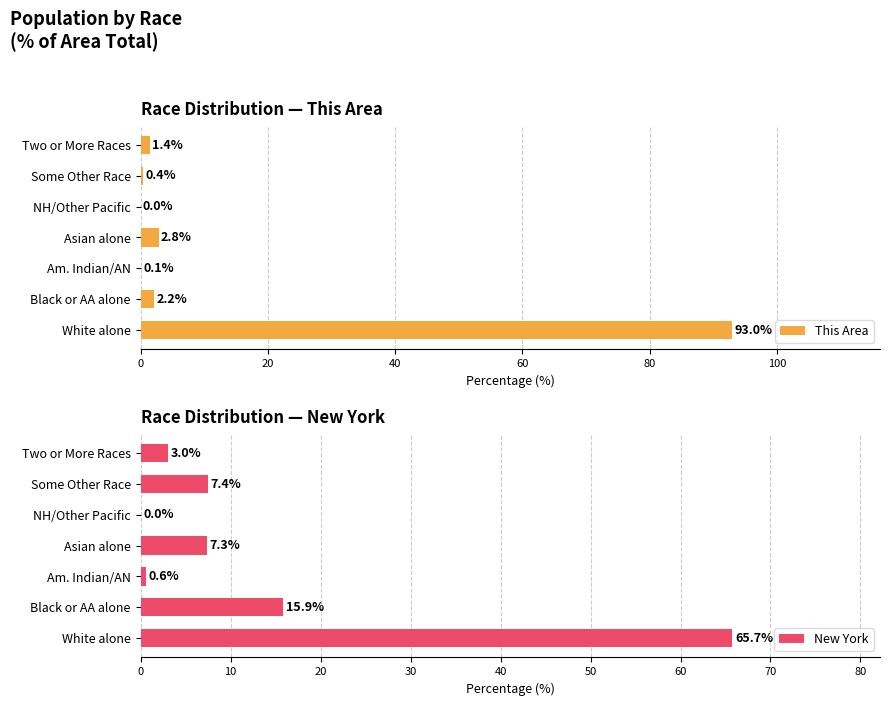

Read the This Area value at Black or AA alone.

2.2